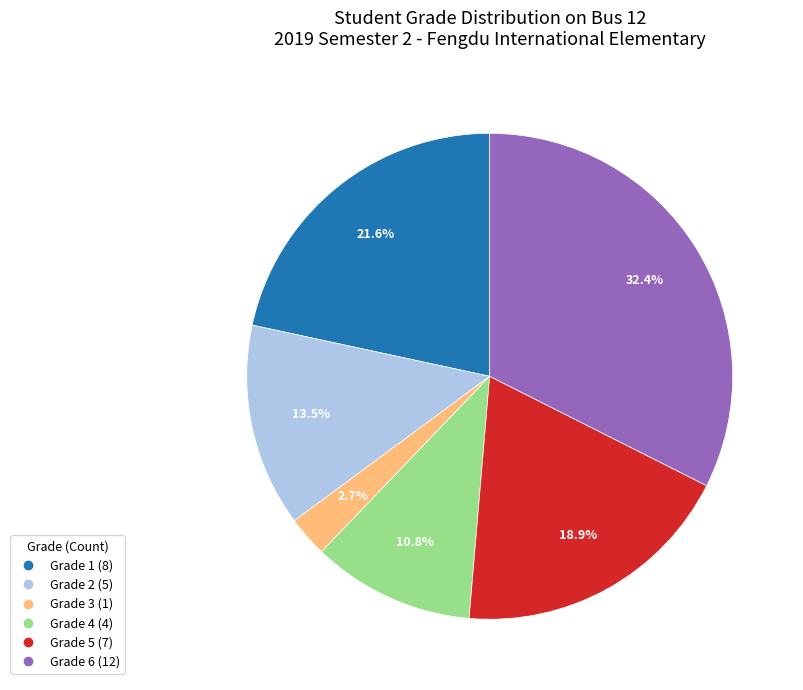

Is there a majority slice in this chart?

No